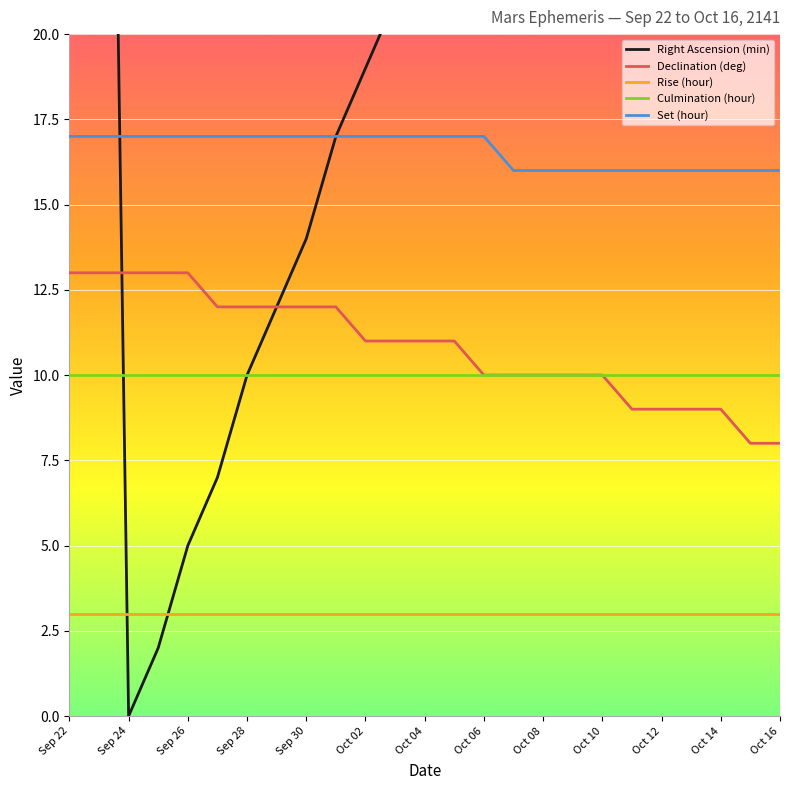

The value of Rise (hour) at Oct 06 is 5. True or false?

False